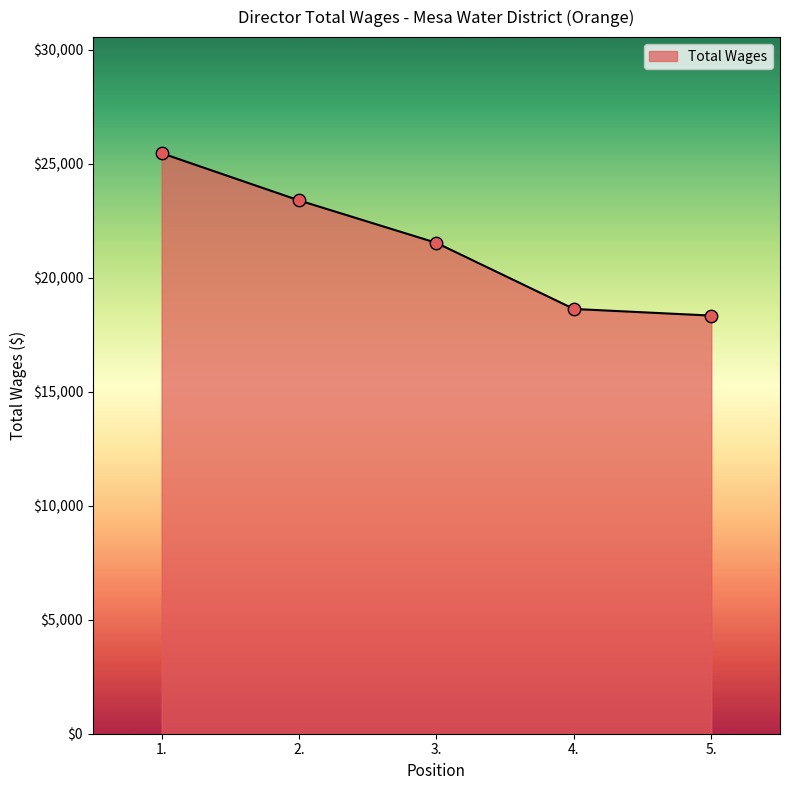

Between 5. and 1., which is larger?

1.